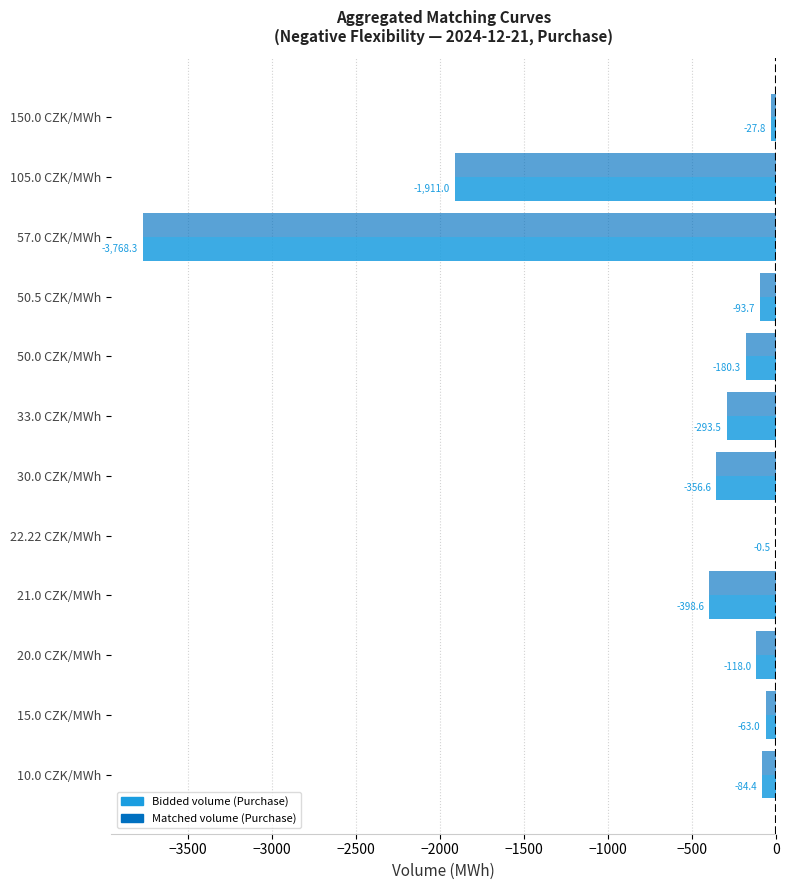

How many categories are shown in the chart?

12